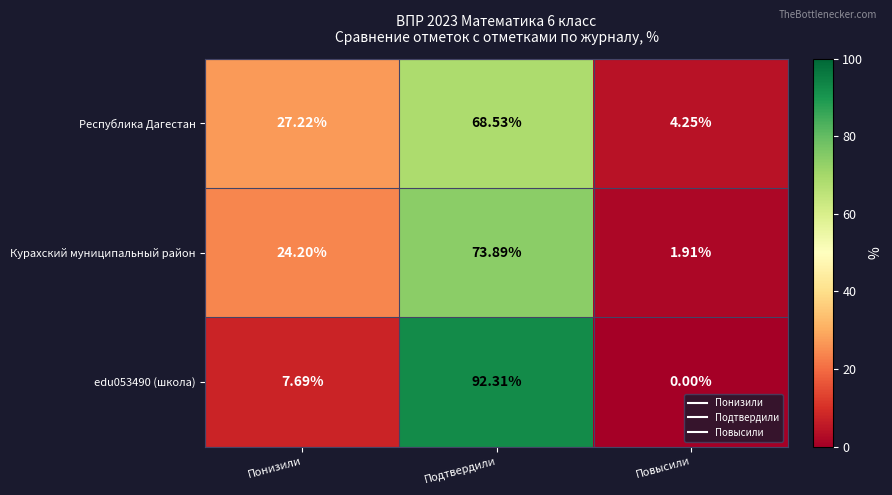

Between Понизили and Повысили, which series saw the biggest shift?

Республика Дагестан